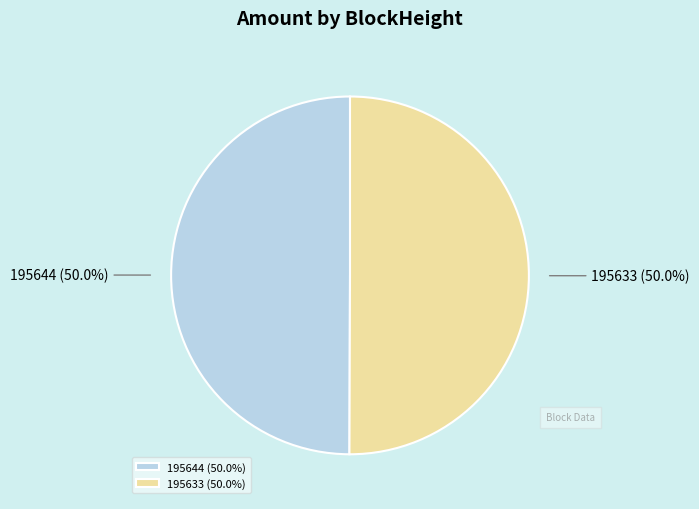

Approximately how many times larger is the value at 195633 (50.0%) compared to 195644 (50.0%)?

1.0